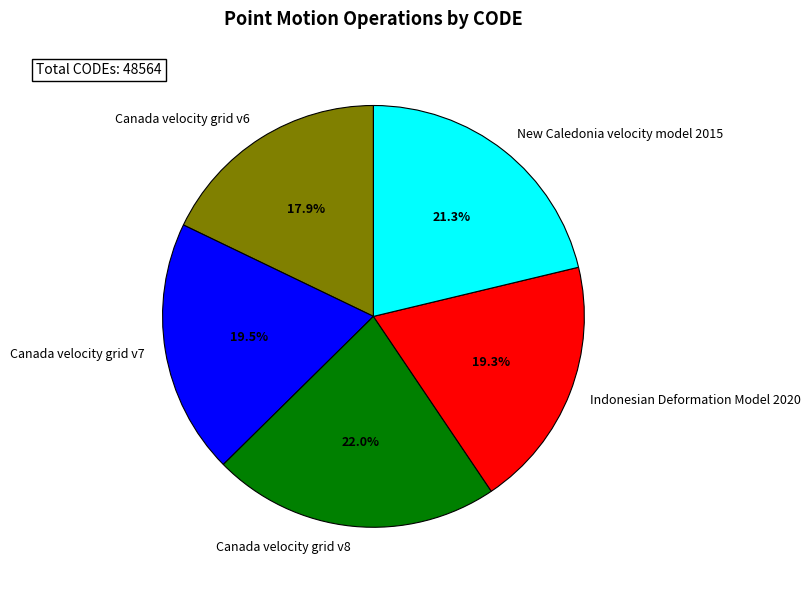

Does Canada velocity grid v6 account for over 50% of the chart?

No